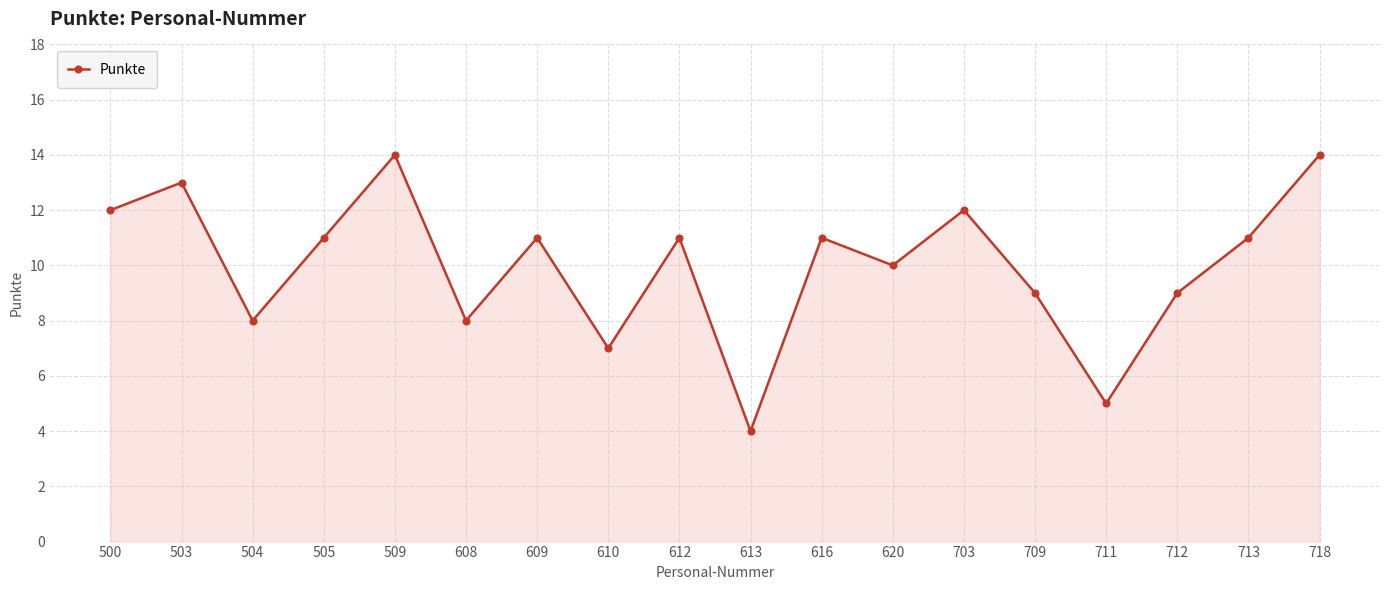

Approximately how many times larger is the value at 709 compared to 610?

1.3